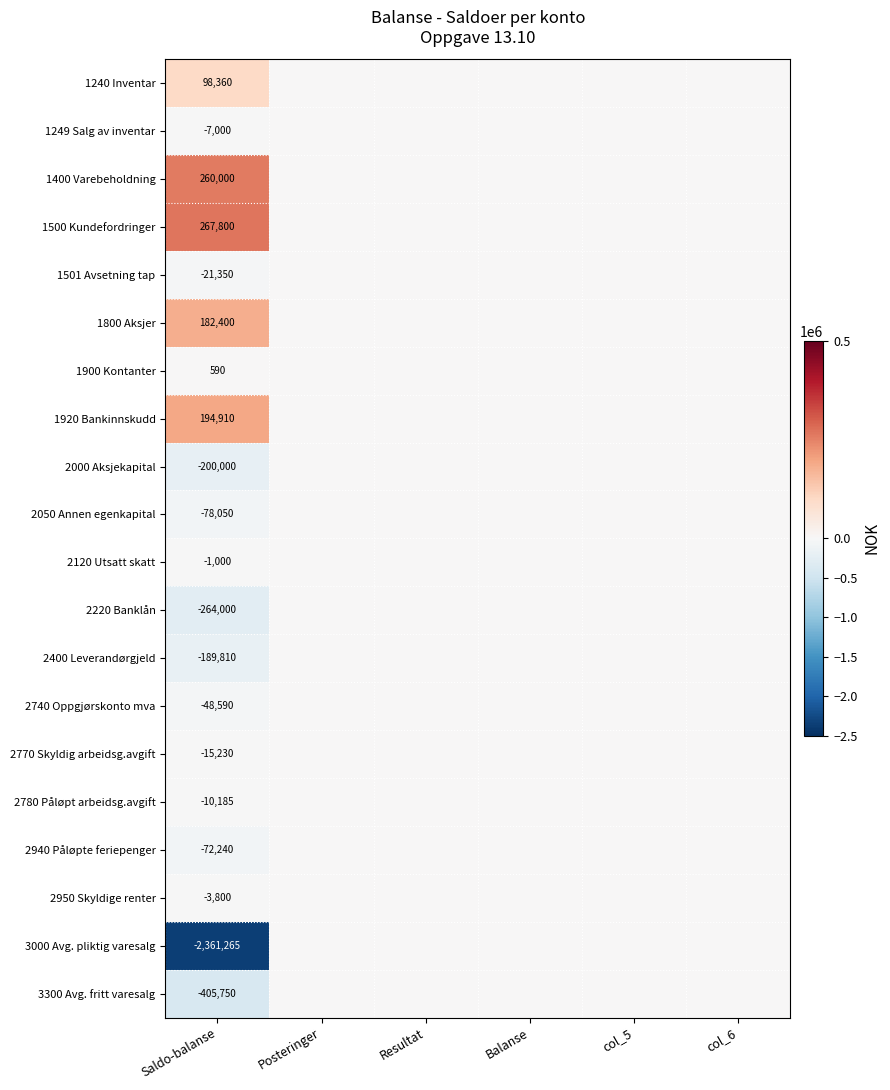

True or false: 2770 Skyldig arbeidsg.avgift has a value of -15230 at Saldo-balanse.

True